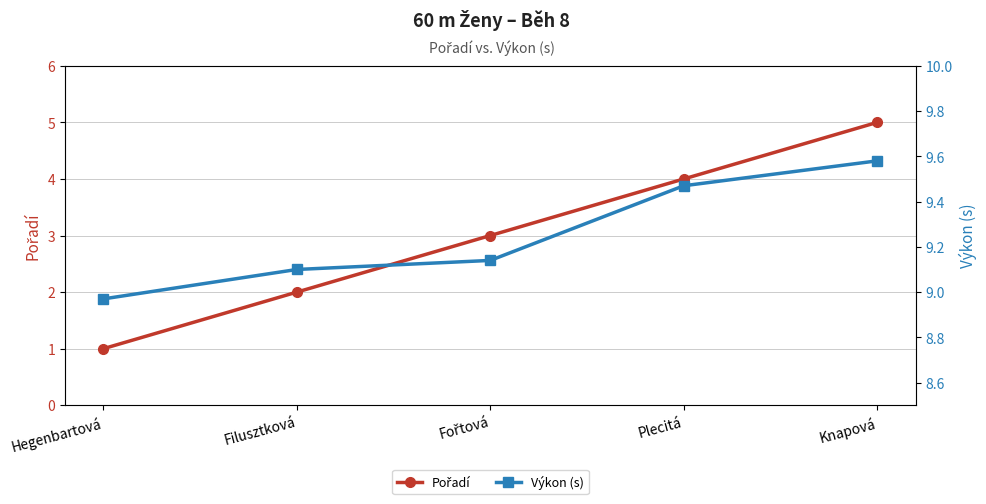

Which label corresponds to the smallest value in the chart?

Hegenbartová